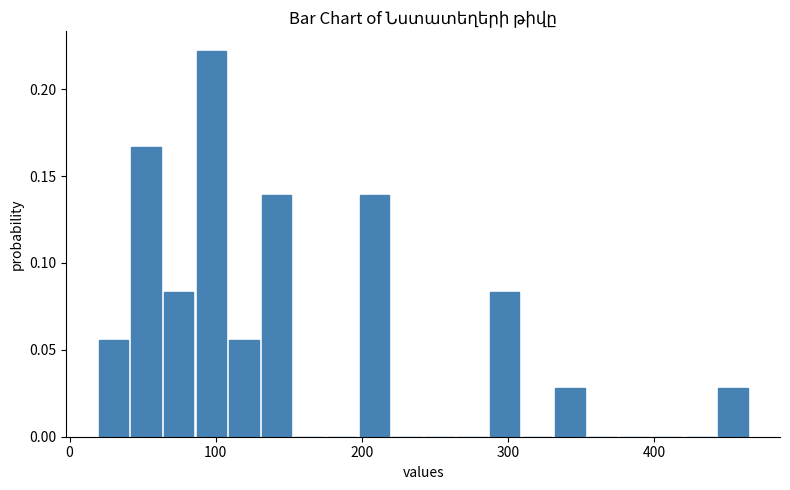

Around what value on the x-axis is the tallest bar? Give the approximate position of its centre, as read against the axis.

100